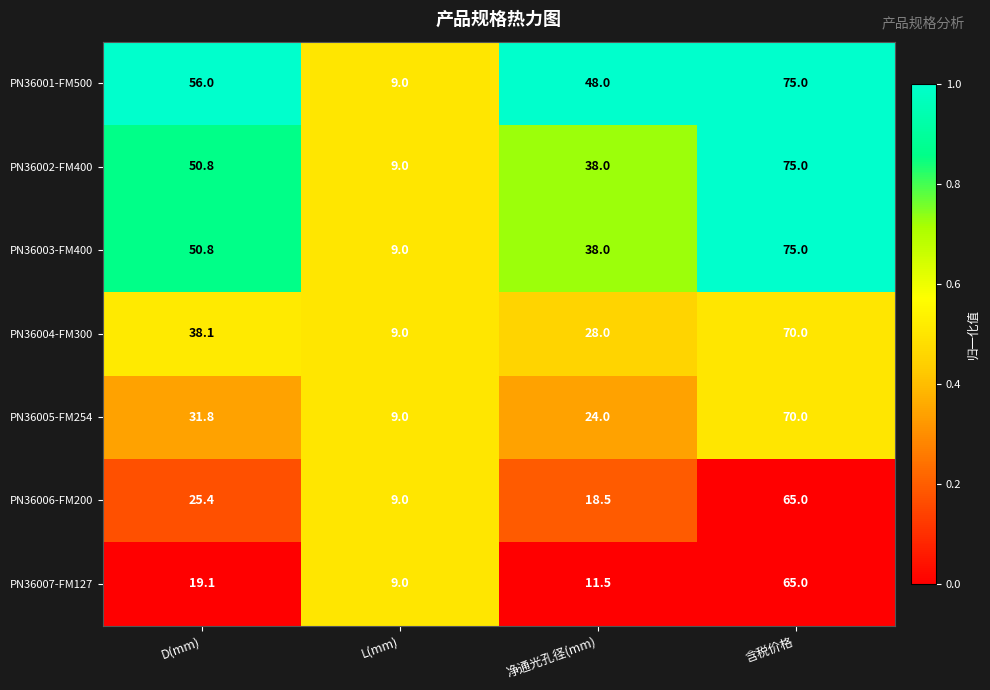

What is the spread (max minus min) of values at 含税价格?

10.0